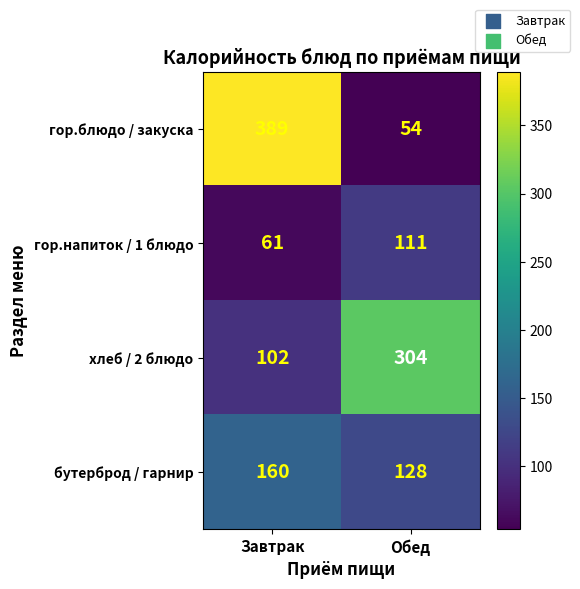

Which series has the largest total across all categories?

гор.блюдо / закуска